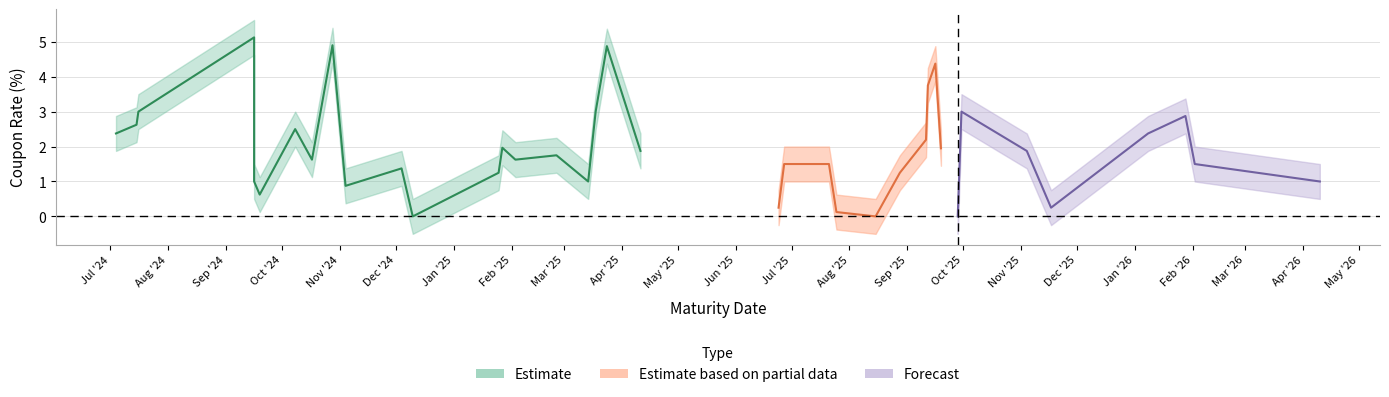

At which label does lower reach its peak?

16/09/2024